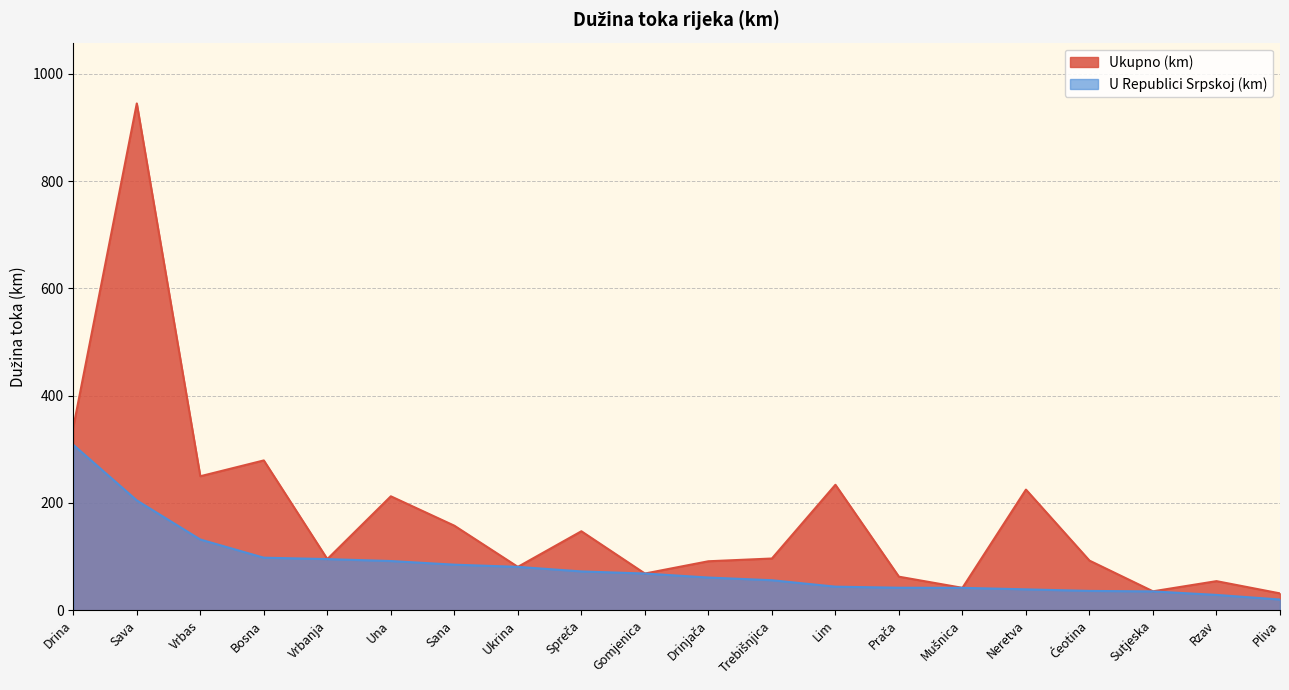

At which label does U Republici Srpskoj (km) reach its minimum?

Pliva